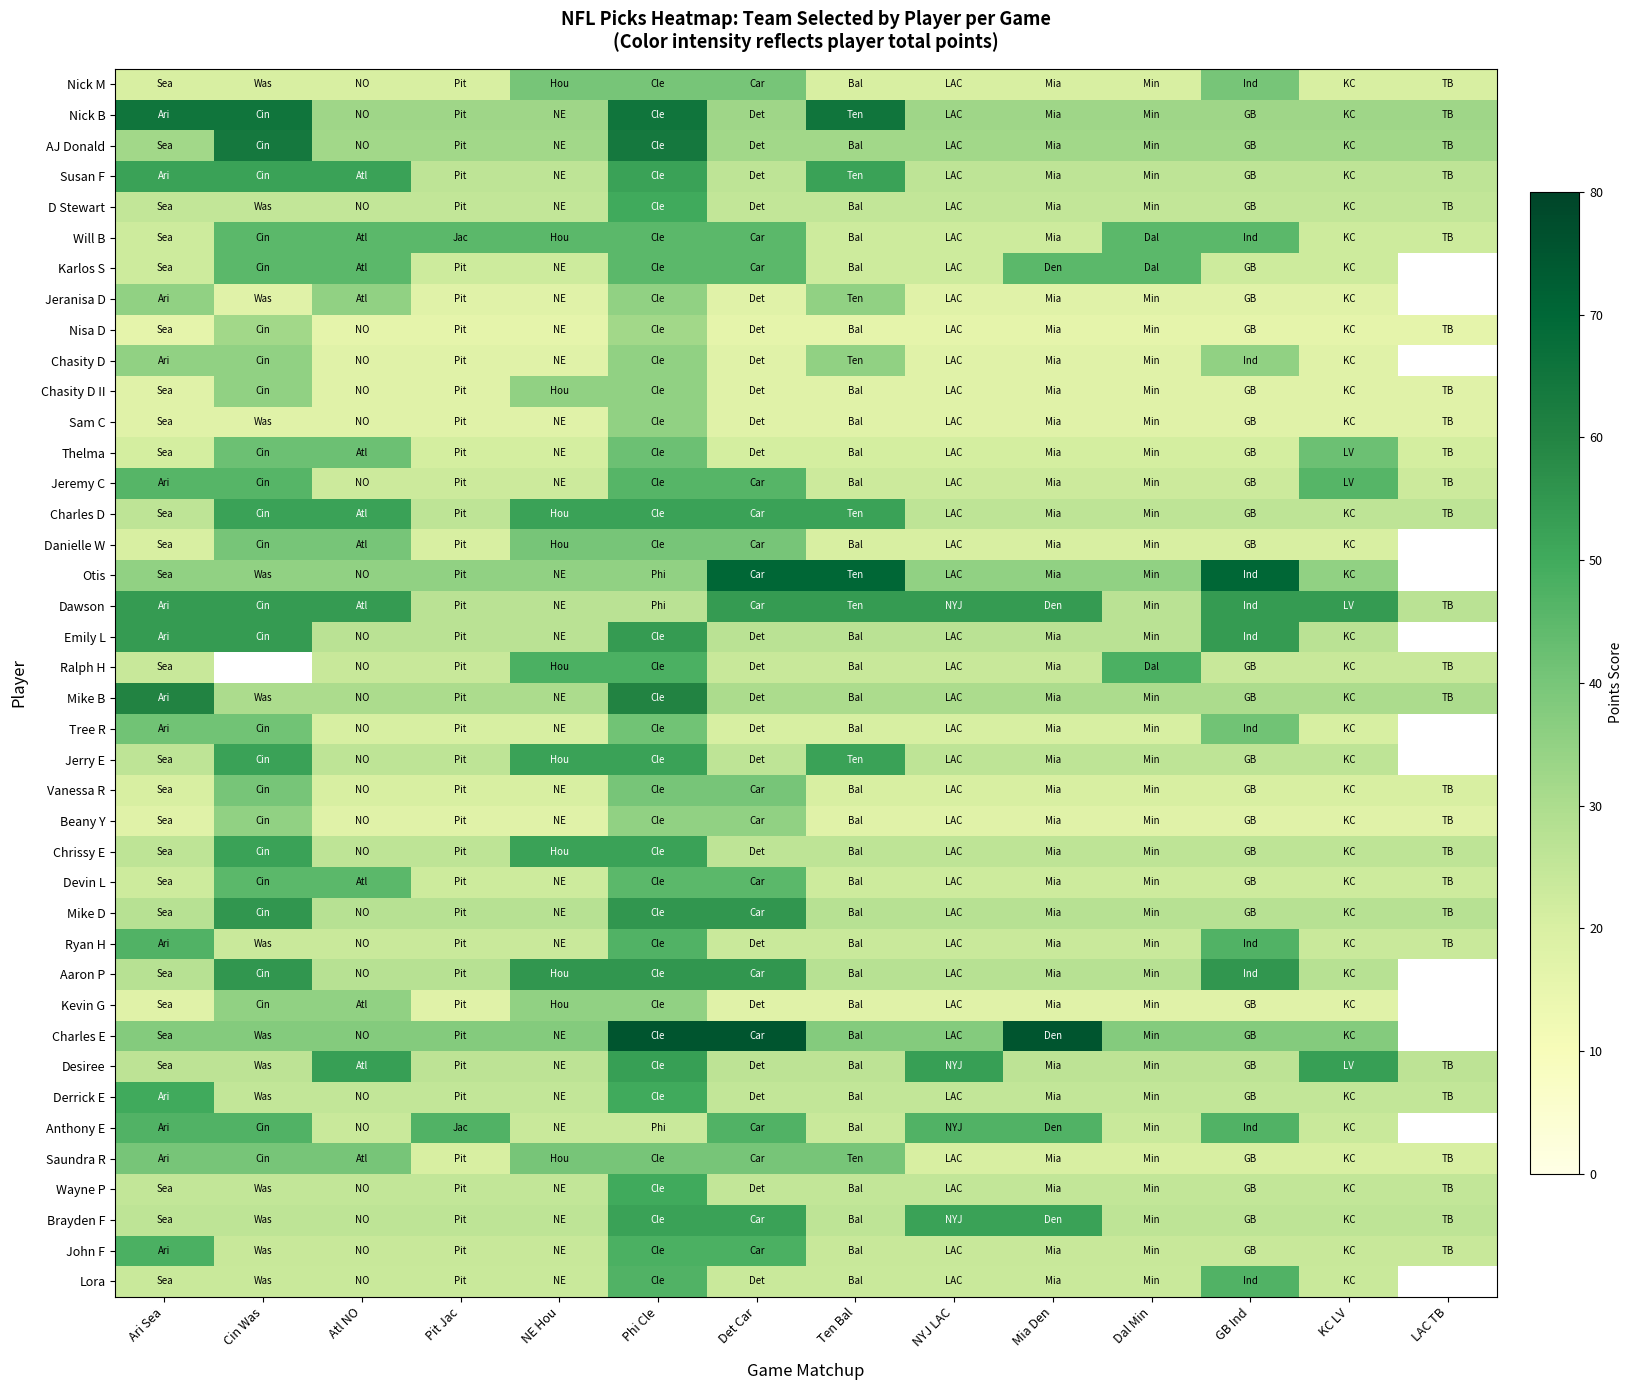

What is the spread (max minus min) of values at NYJ LAC?

38.0